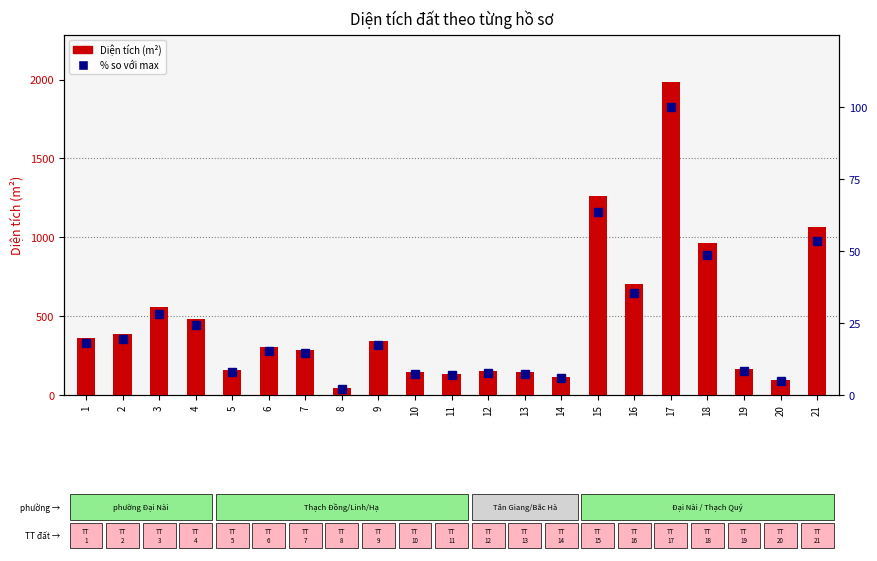

Rank the categories by Diện tích (m²) value from highest to lowest.

17, 15, 21, 18, 16, 3, 4, 2, 1, 9, 6, 7, 19, 5, 12, 13, 10, 11, 14, 20, 8